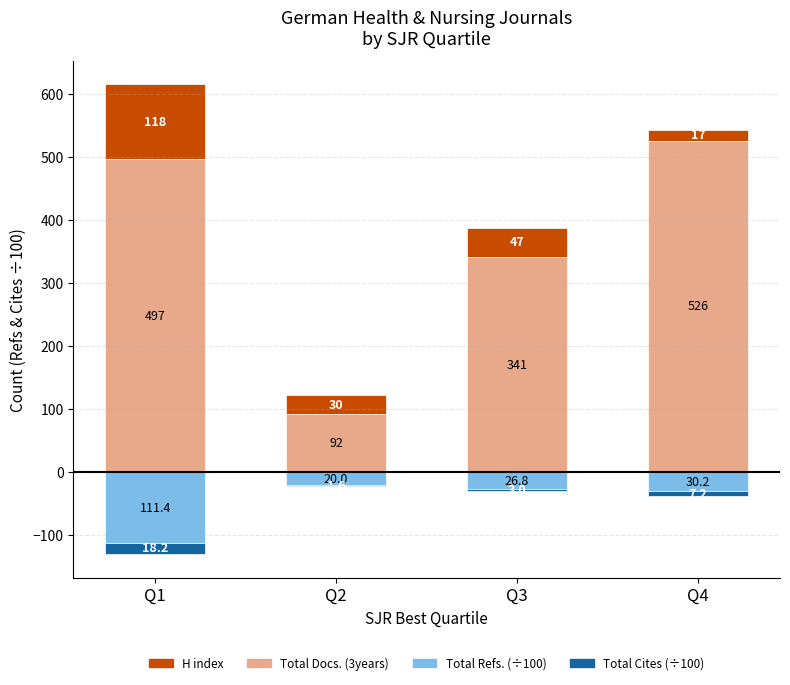

The value of Total Refs. (3years) [÷100] at Q1 is -41.4. True or false?

False